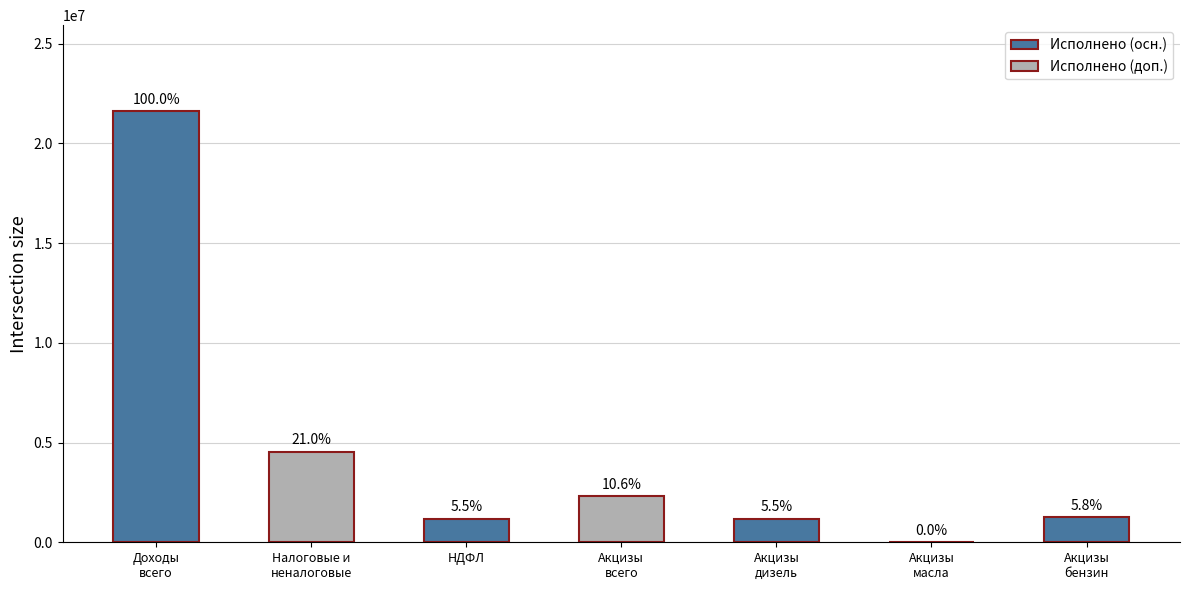

The chart shows a value of 1801583.6 at Налоговые и
неналоговые. True or false?

False